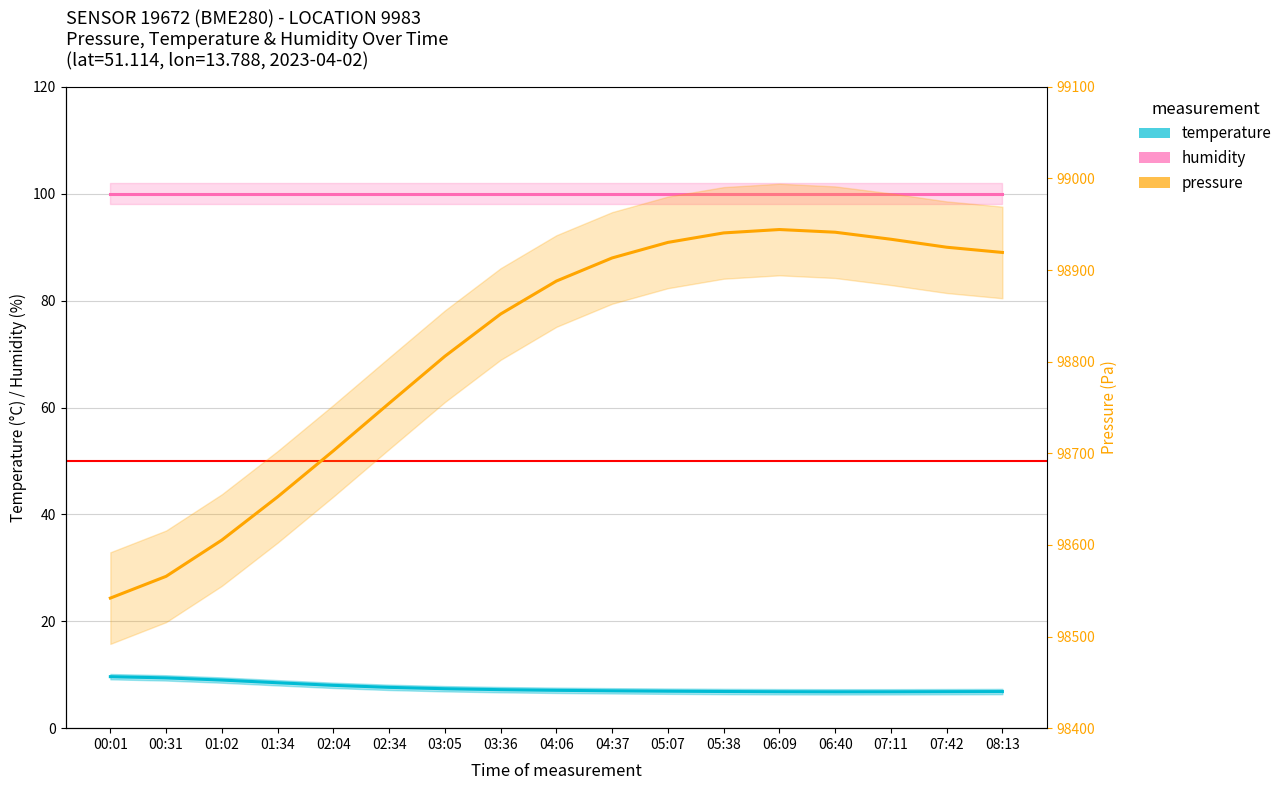

Is it true that temperature equals 9.0 at 01:02?

True